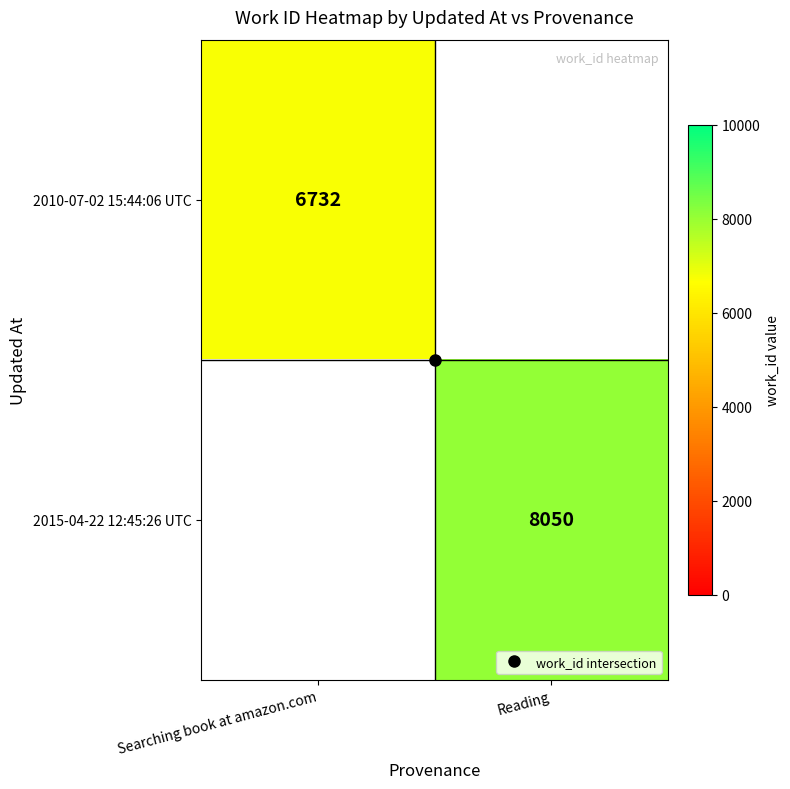

Where is 2010-07-02 15:44:06 UTC nearest to the value 6732?

Searching book at amazon.com